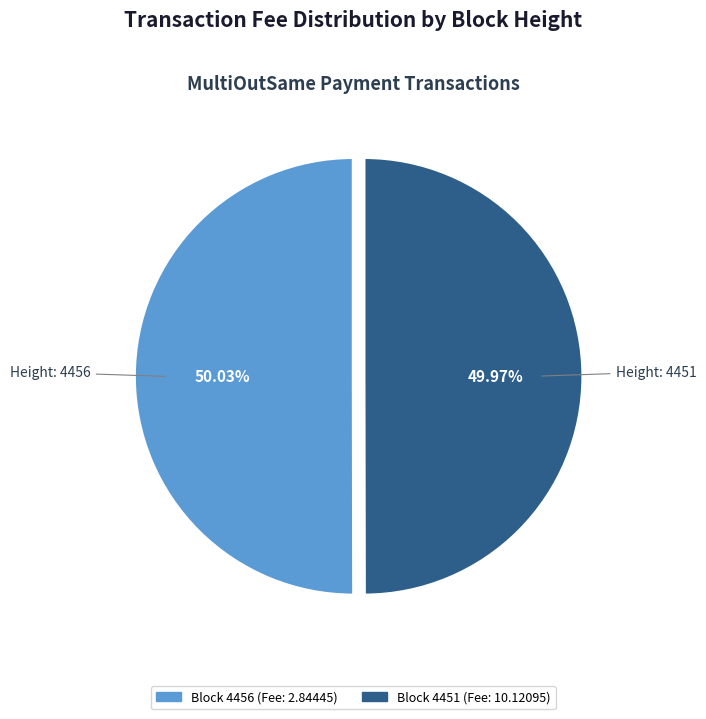

Is there a majority slice in this chart?

Yes